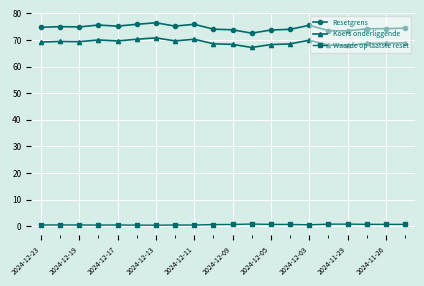

What is the highest value of the Koers onderliggende series?

70.8